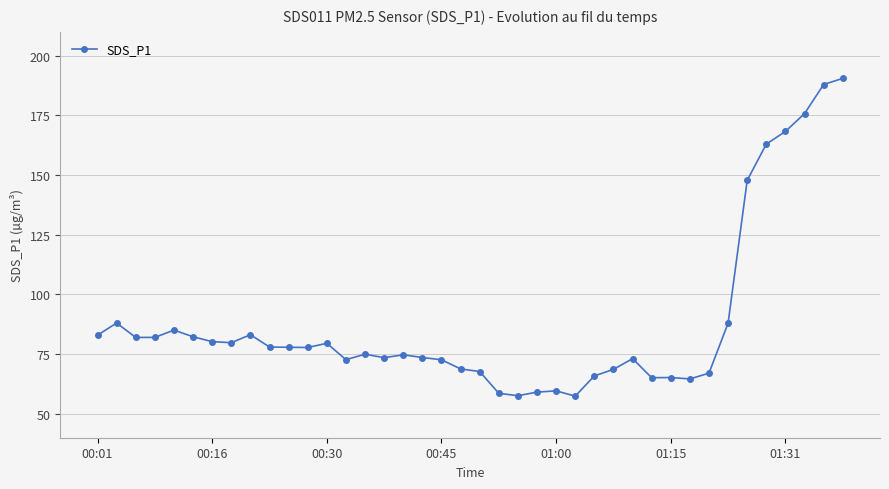

What is the minimum value shown in the chart?

57.4